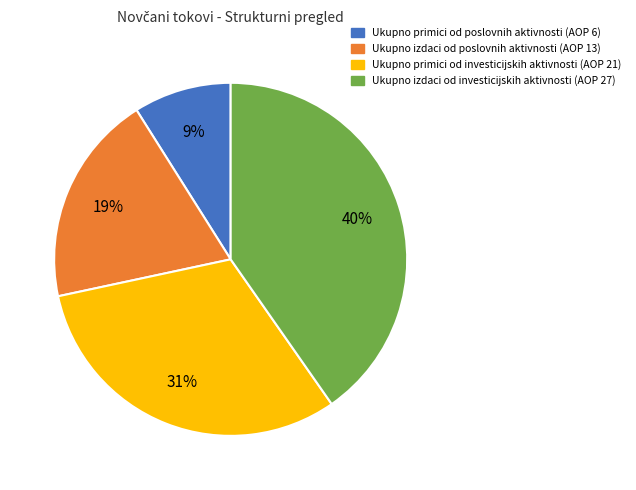

Is it true that Ukupno primici od poslovnih aktivnosti (AOP 6) is 9% of the pie?

True